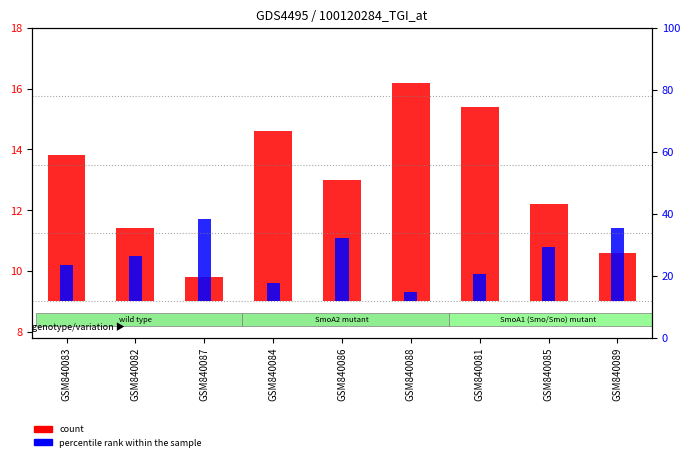

Which has a higher value, GSM840087 or GSM840089?

GSM840089